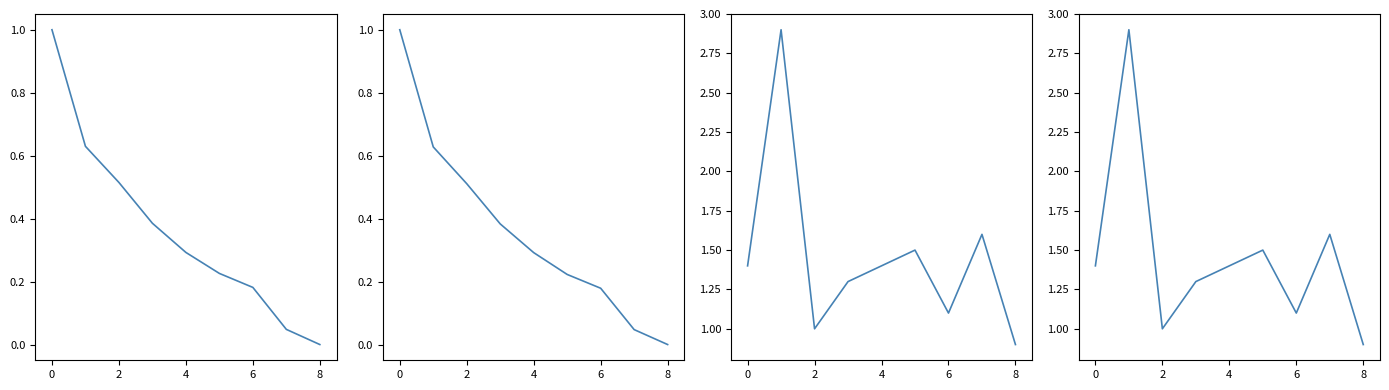

At how many categories does at least one series exceed 0?

9